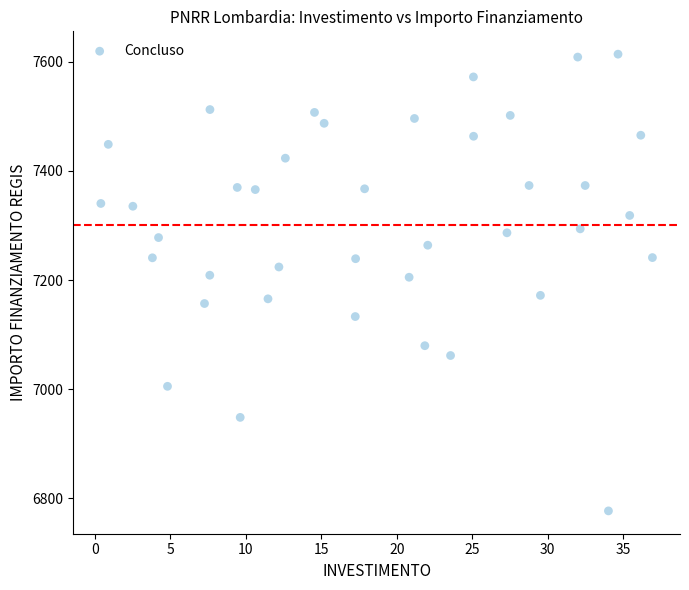

What is the range of Y values (max minus min)?

836.9